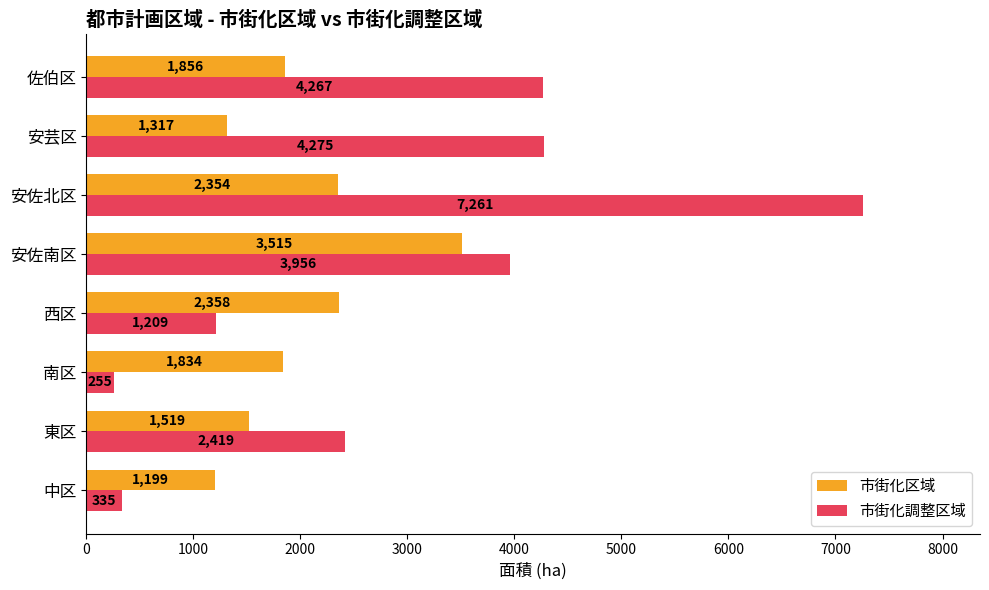

What is the average value of the 市街化区域 series?

1994